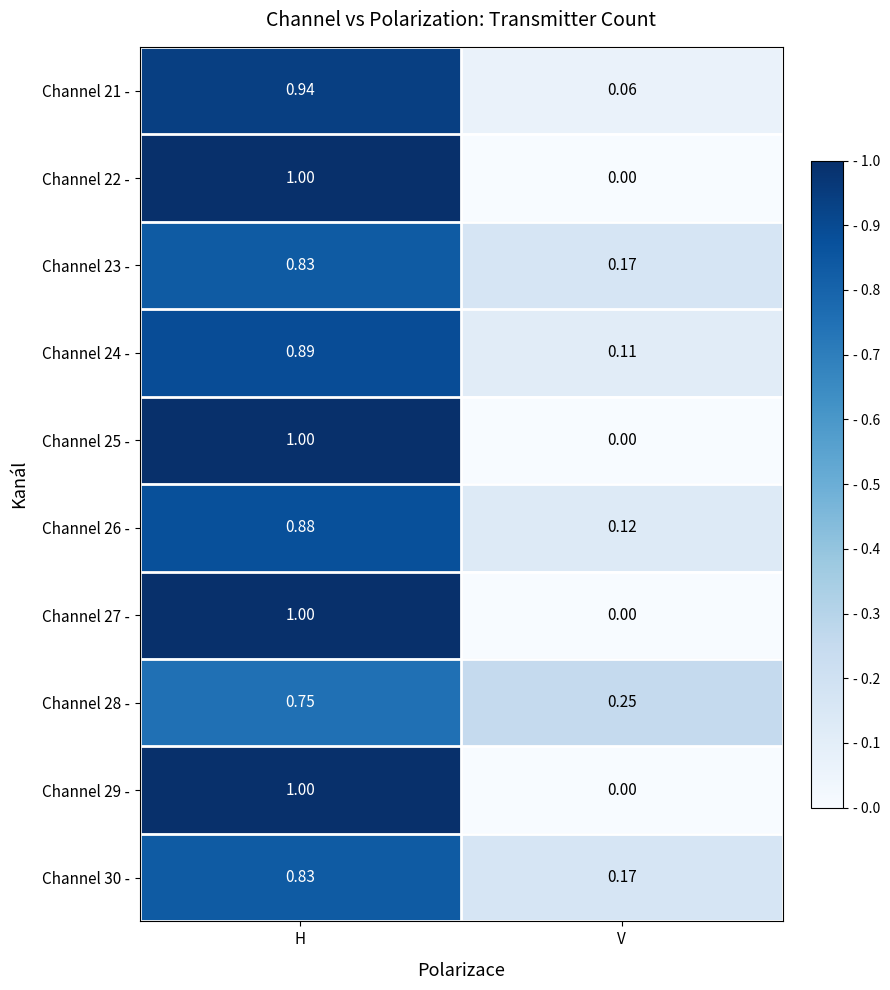

At which category does the chart reach its minimum across all series?

V